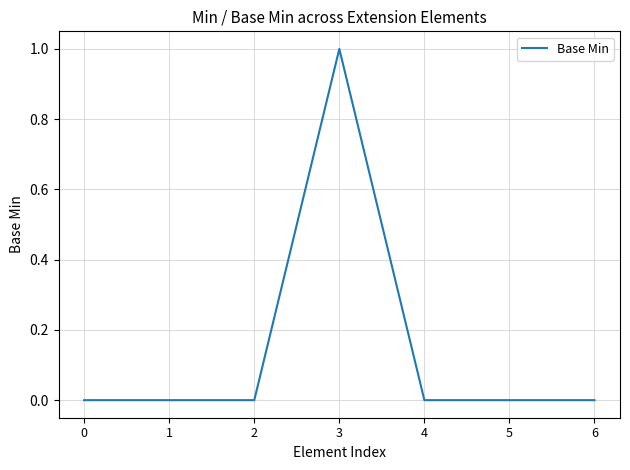

What is the difference between the maximum and minimum values?

1